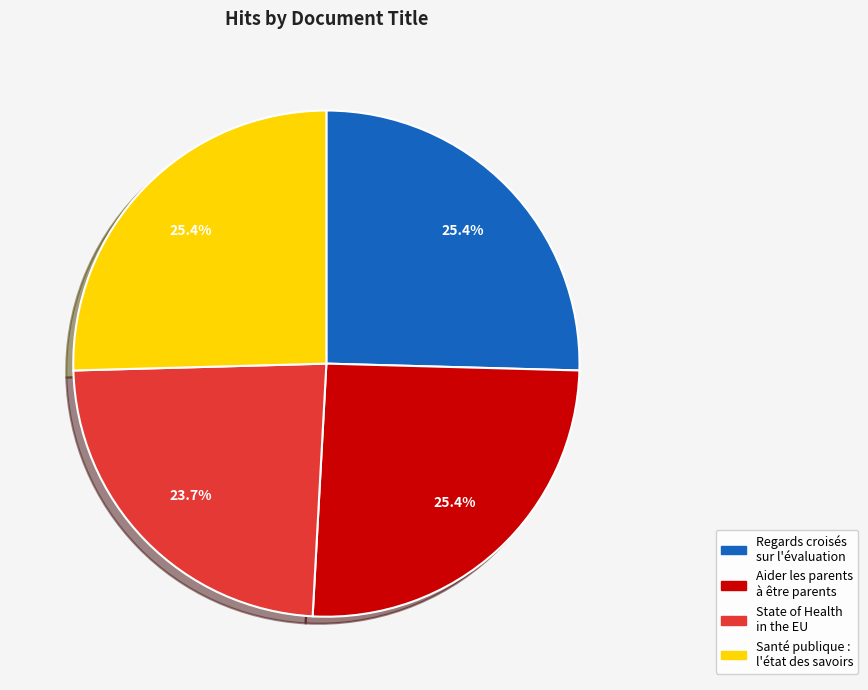

Approximately how many times larger is the value at Santé publique : l'état des savoirs compared to Regards croisés sur l'évaluation?

1.0